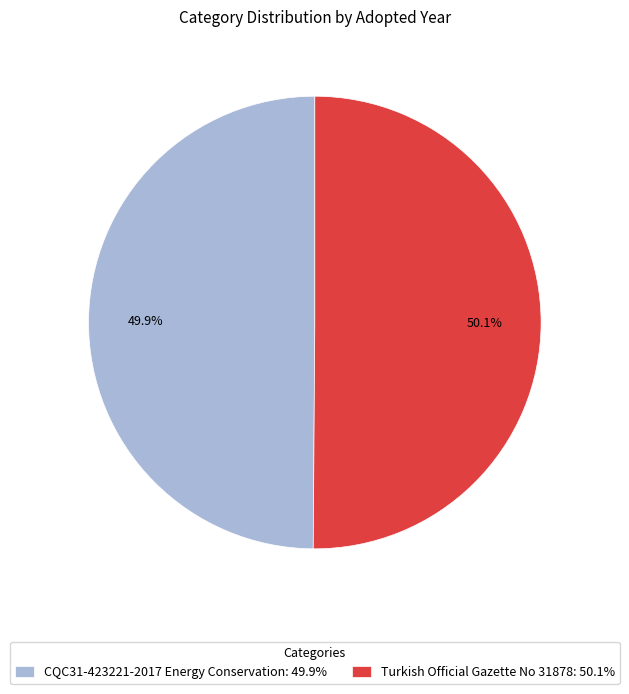

To the nearest percent, what is the average slice percentage?

50%